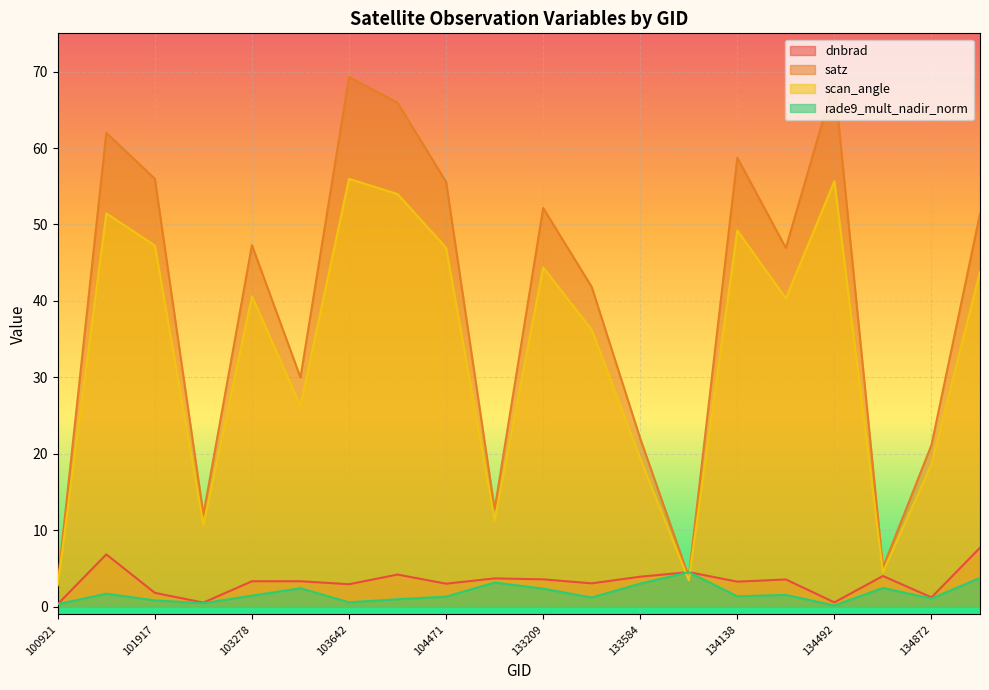

Reading left to right, list all the values displayed in this chart.

dnbrad: 0.3	6.8	1.8	0.5	3.3	3.3	2.9	4.2	3.0	3.7	3.6	3.1	3.9	4.5	3.3	3.6	0.6	4.0	1.2	7.7
satz: 3.2	62.0	56.0	12.1	47.3	30.0	69.3	65.9	55.6	12.7	52.1	41.8	22.0	3.9	58.7	46.9	68.7	5.1	21.1	51.4
scan_angle: 2.8	51.4	47.2	10.7	40.6	26.3	56.0	54.0	46.9	11.3	44.4	36.2	19.4	3.4	49.2	40.3	55.6	4.5	18.6	43.8
rade9_mult_nadir_norm: 0.3	1.7	0.8	0.5	1.4	2.4	0.6	1.0	1.3	3.2	2.4	1.2	3.0	4.5	1.4	1.5	0.2	2.4	1.1	3.8